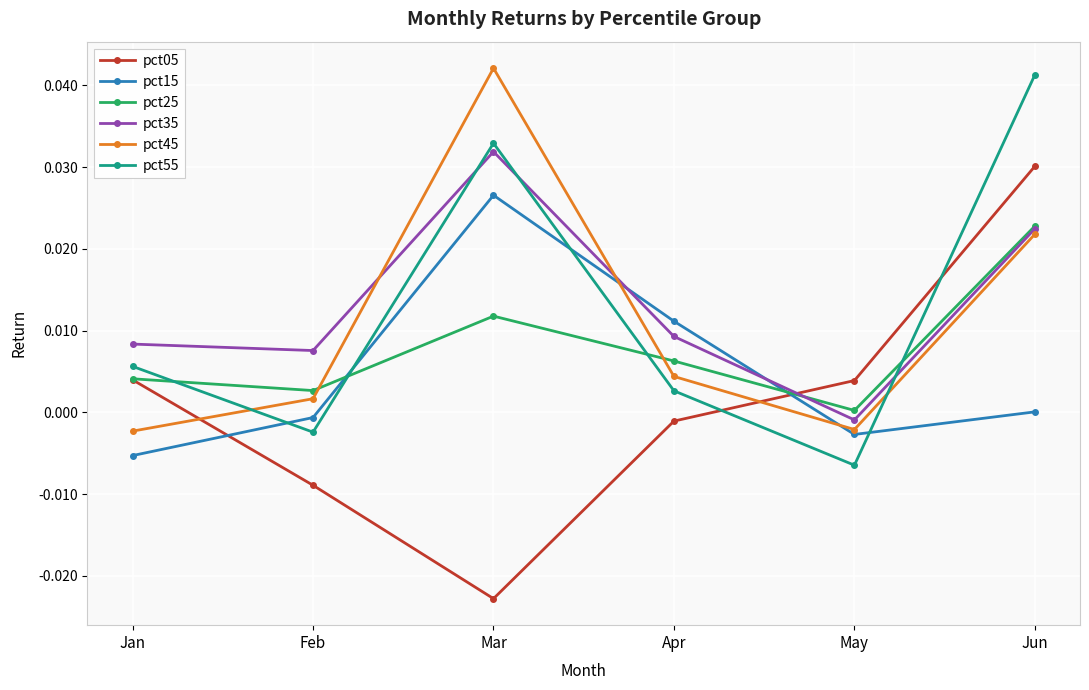

True or false: pct05 has a value of 0.0 at May.

True